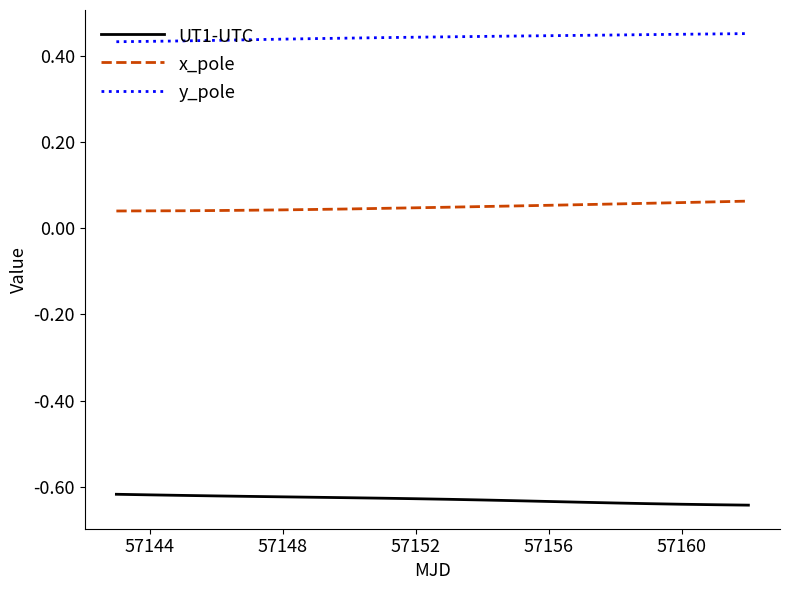

True or false: UT1-UTC and x_pole cross at least once.

False